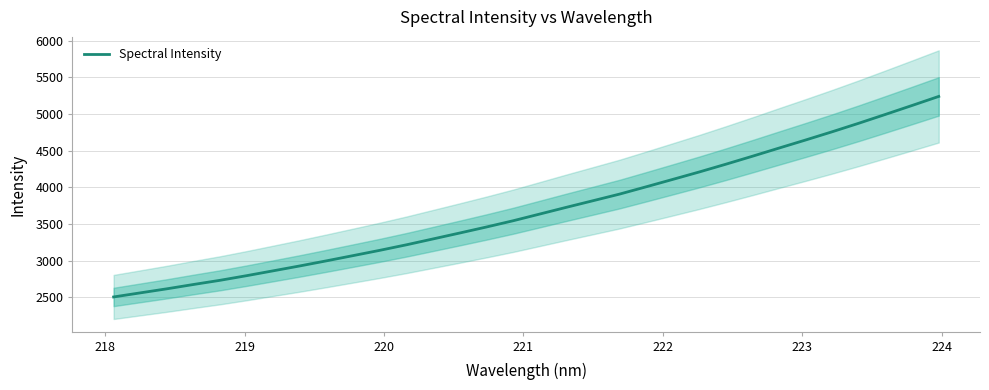

What is the highest value of the Spectral Intensity series?

5239.6